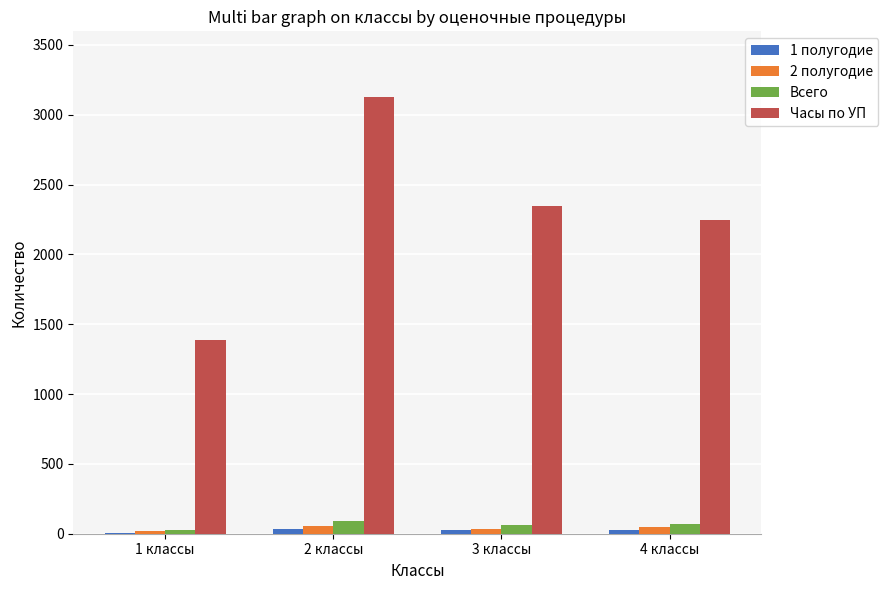

What is the average value of the 2 полугодие series?

39